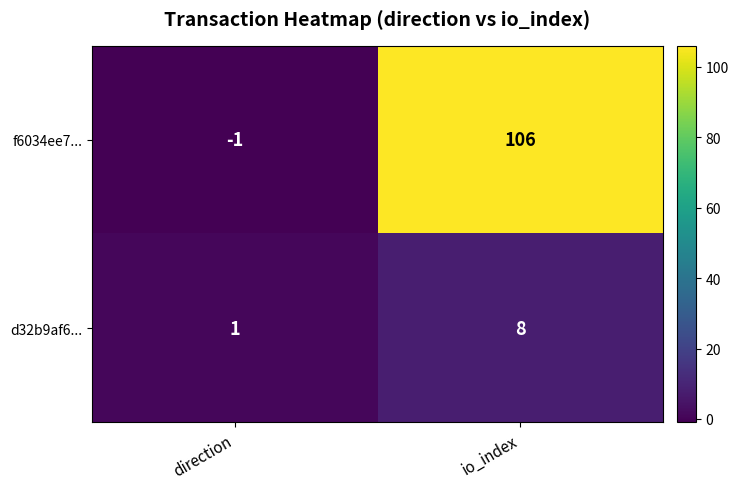

The value of f6034ee7... at io_index is 106. True or false?

True